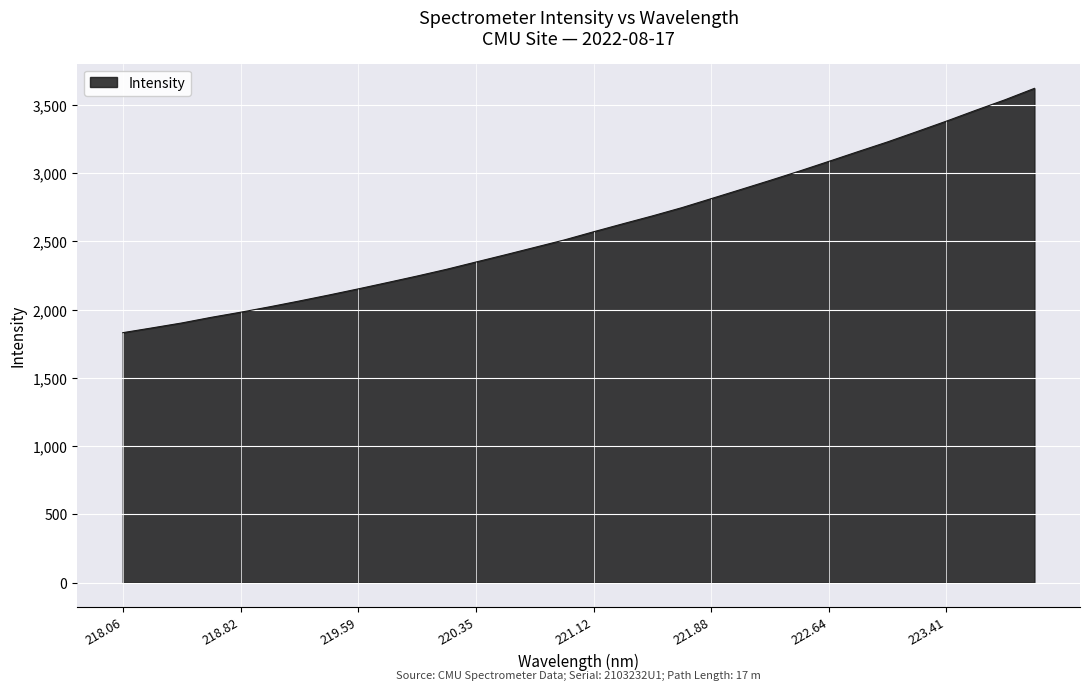

What is the minimum value shown in the chart?

1831.5